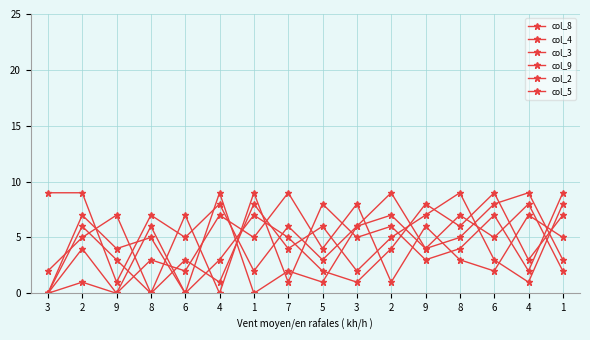

How many data points in col_3 are less than 4?

8